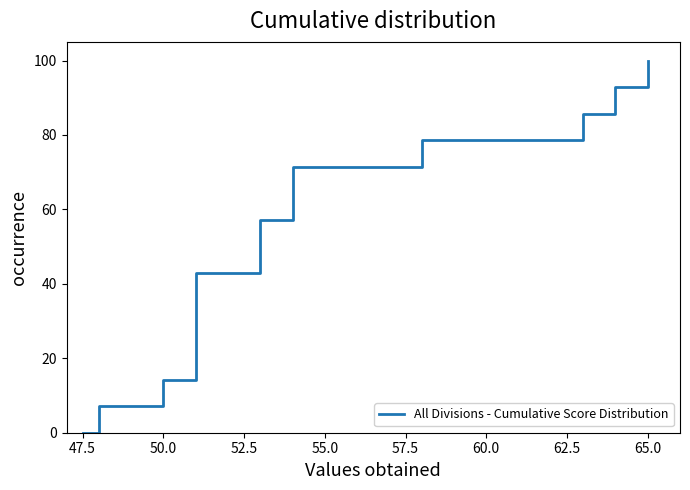

True or false: there are more than 2 points higher than both neighbors.

False